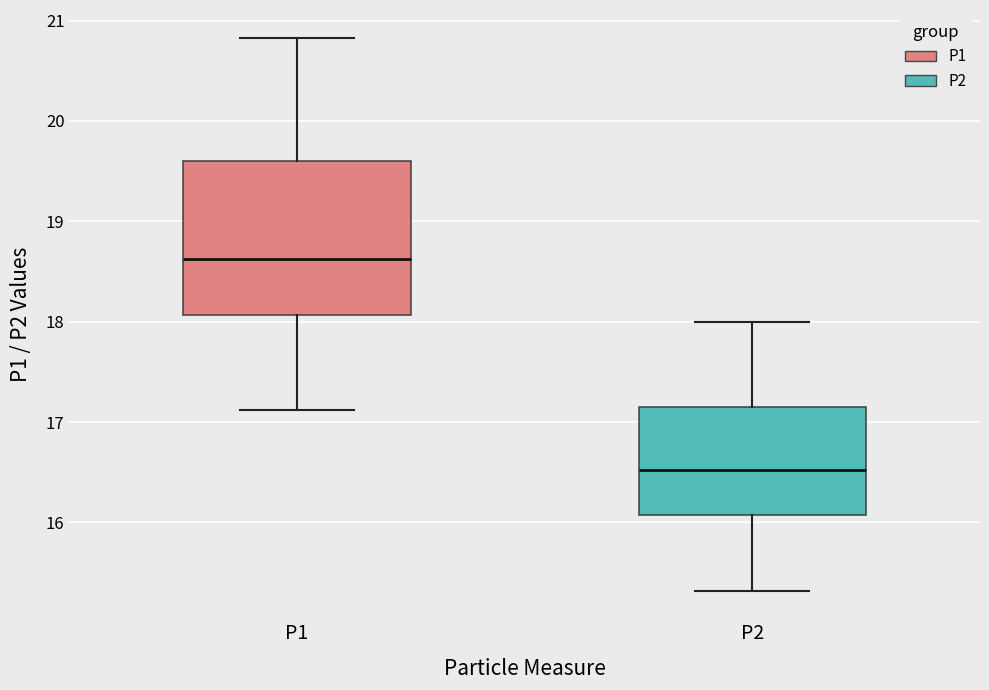

Where is the upper edge of the box for P1 on the y-axis? The values are not printed on the chart, so give them approximately, as read against the axis.

19.6